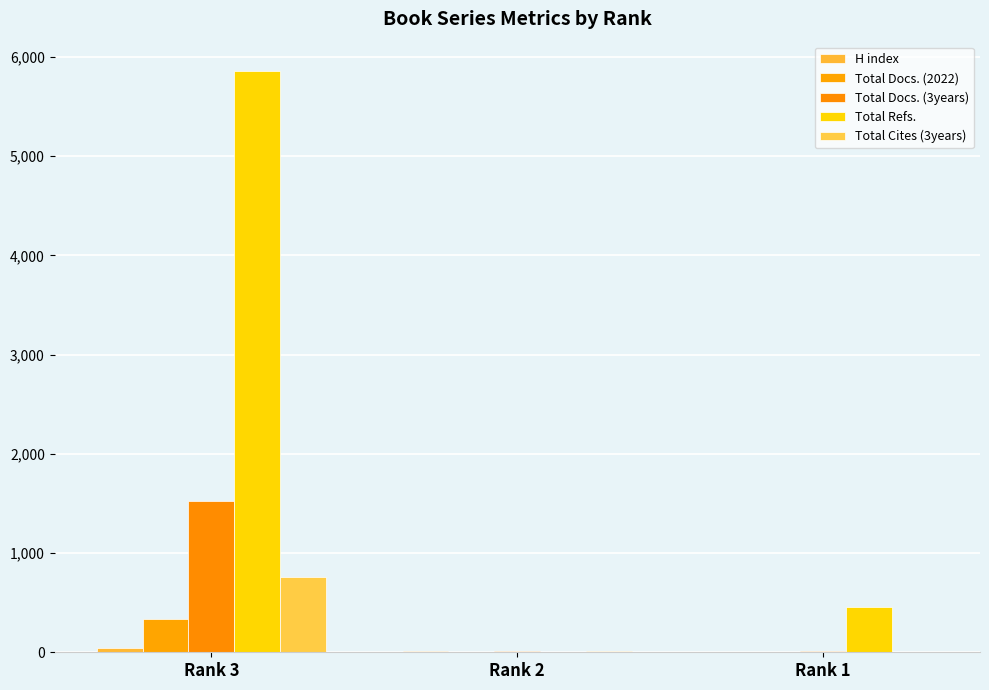

At which category is the sum across all series the highest?

Rank 3